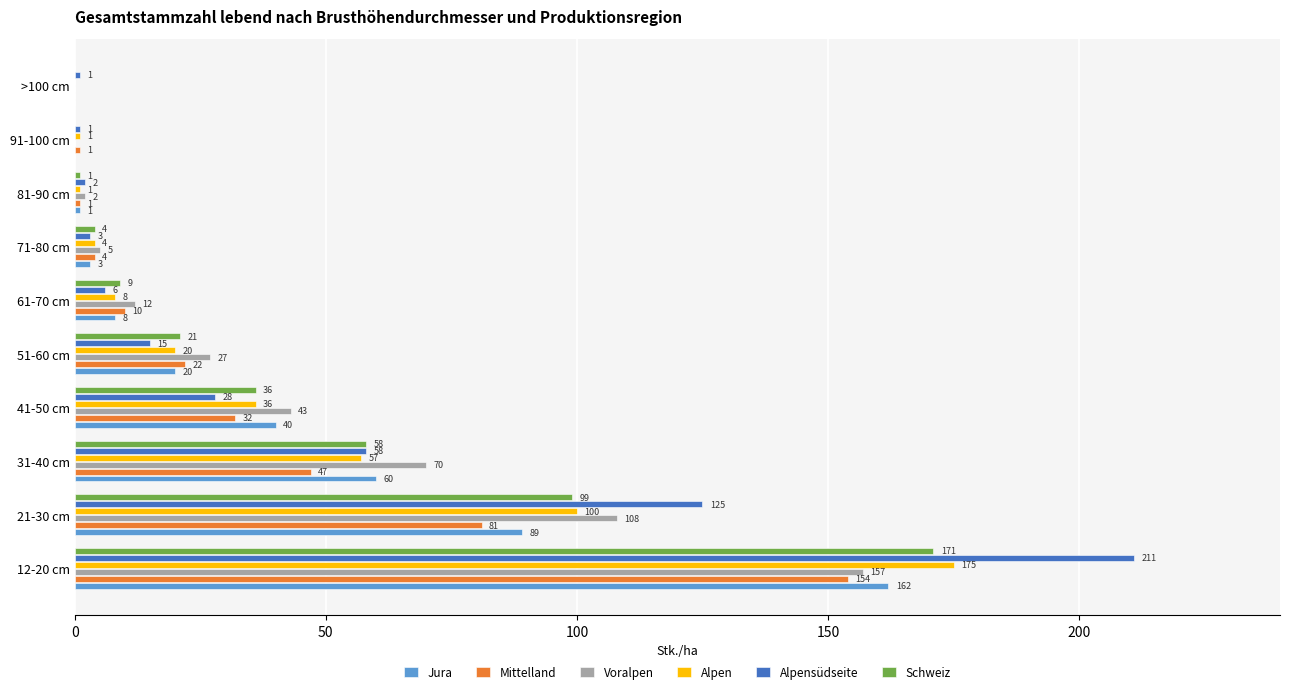

Is the value of Voralpen at >100 cm greater than the value of Jura at 71-80 cm?

No